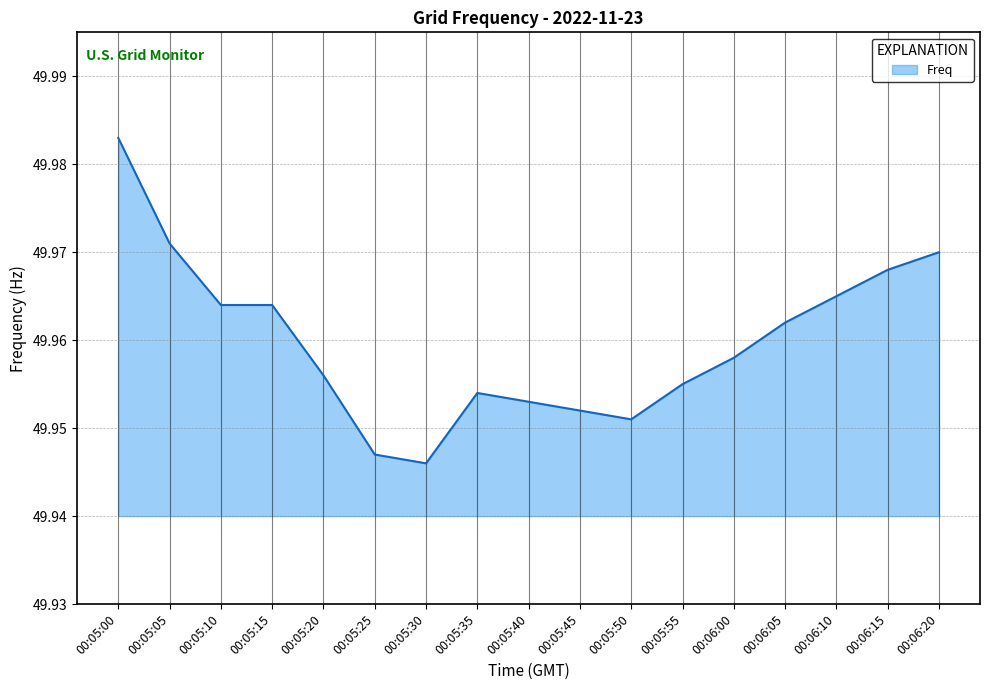

The value at 00:05:55 is 69.9. True or false?

False